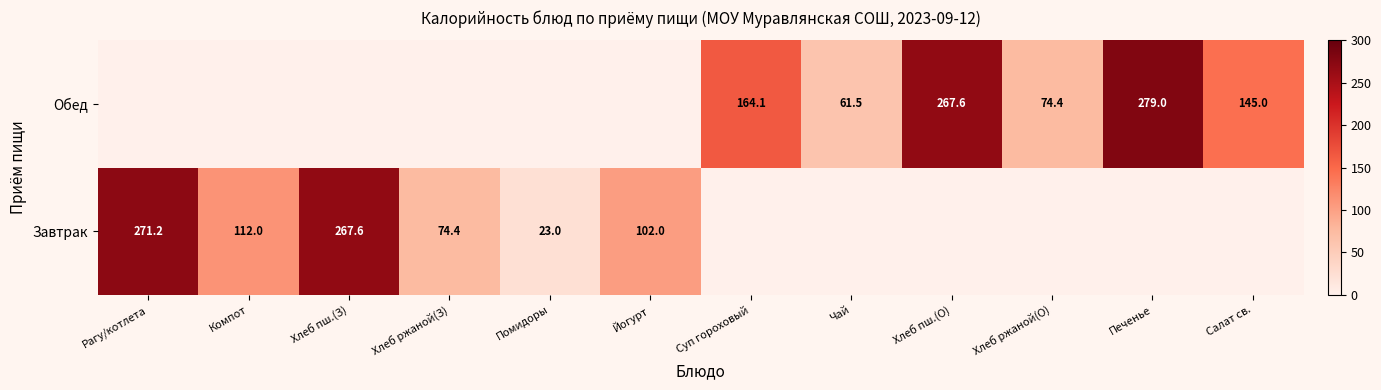

Is it true that Завтрак equals 124.0 at Хлеб ржаной(З)?

False